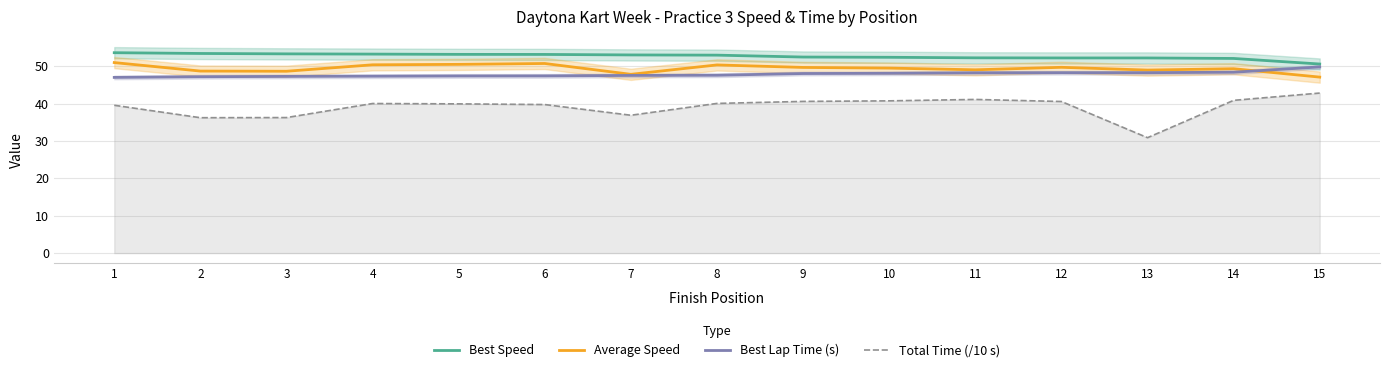

Between 15 and 11, which is larger?

11